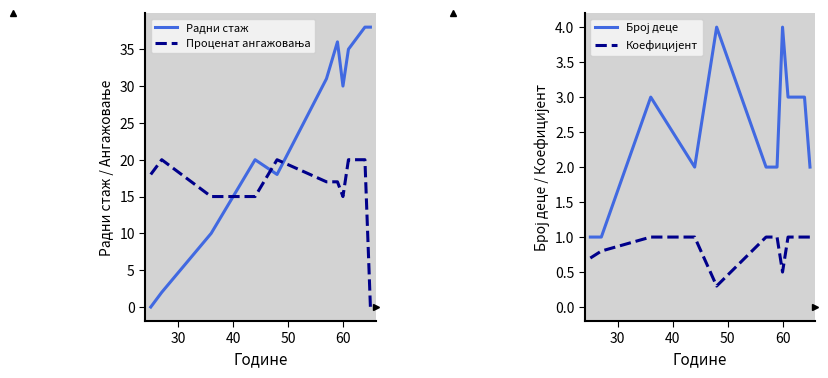

What is the difference between the maximum and minimum values in the Проценат ангажовања series?

20.0